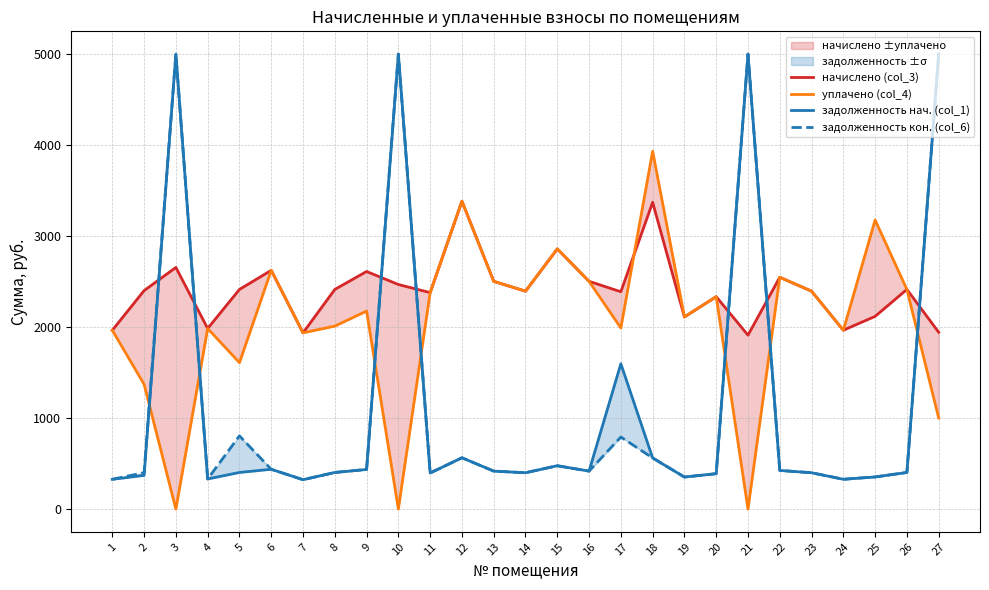

Which series has the largest range (max minus min)?

задолженность нач. (col_1)